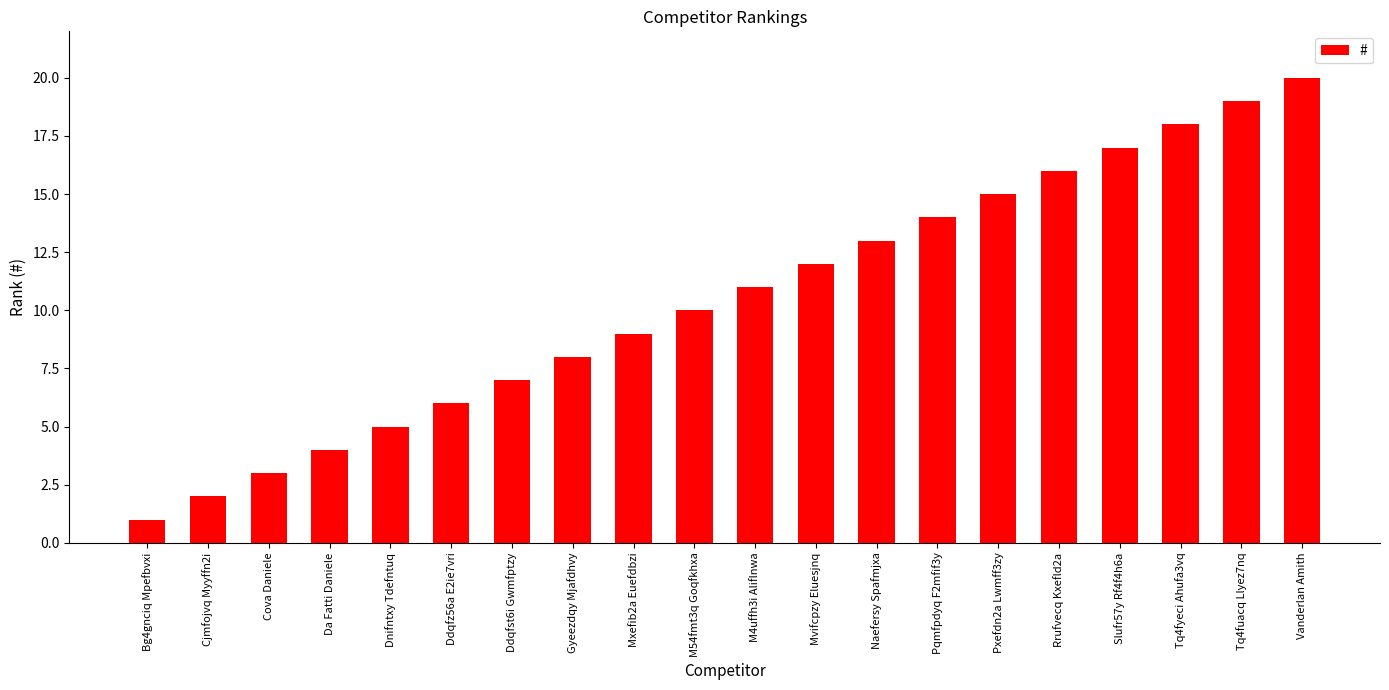

What position from the right is Mxefib2a Euefdbzi?

12